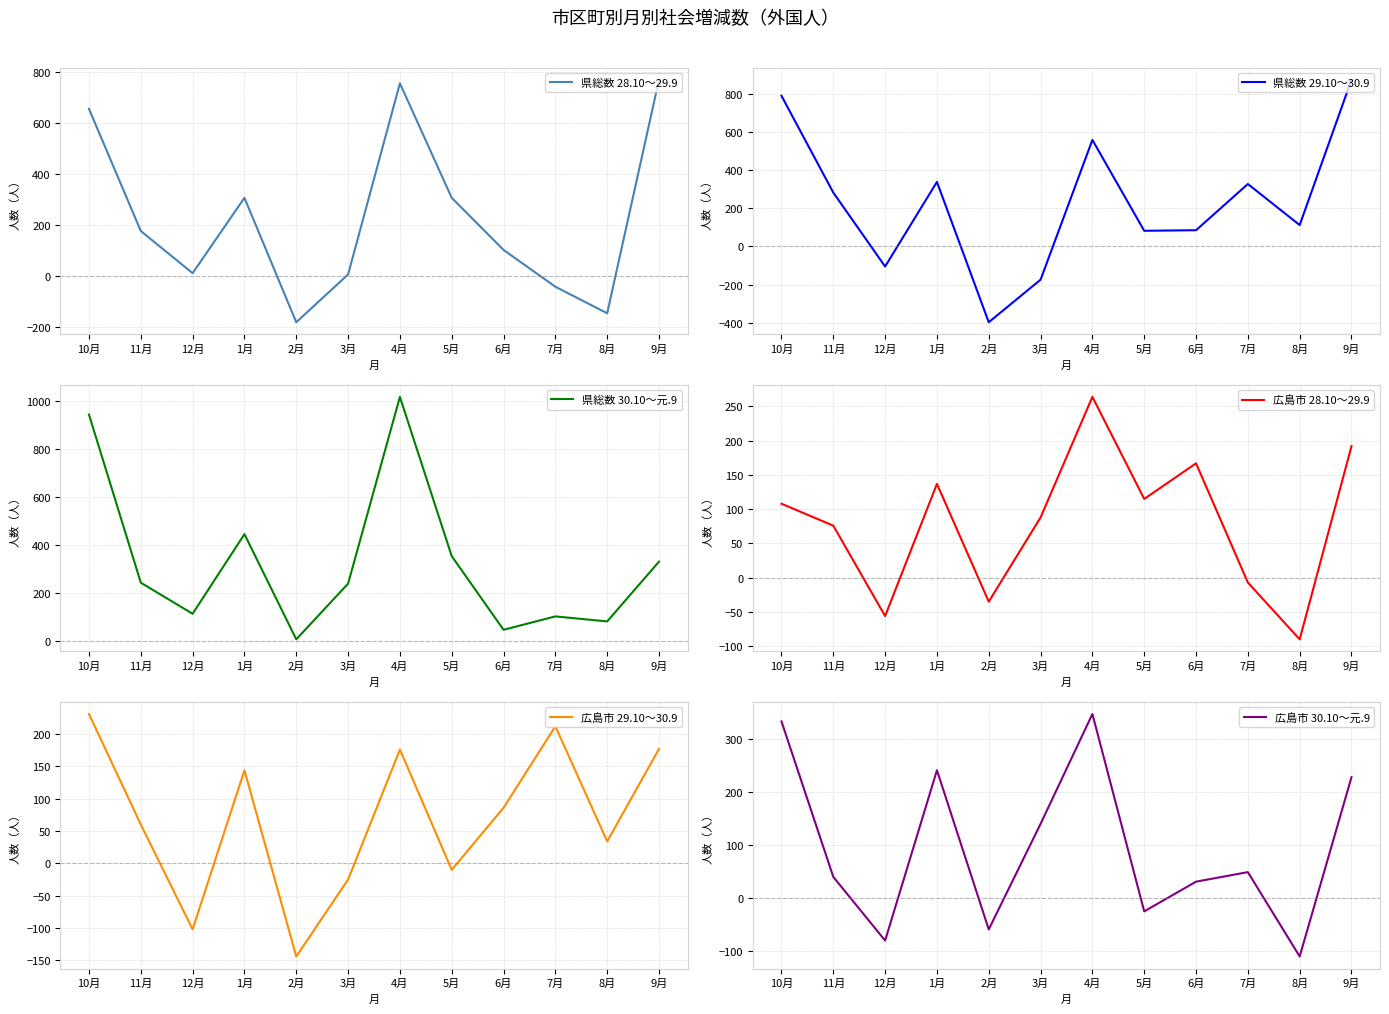

At which category does the chart reach its peak across all series?

4月